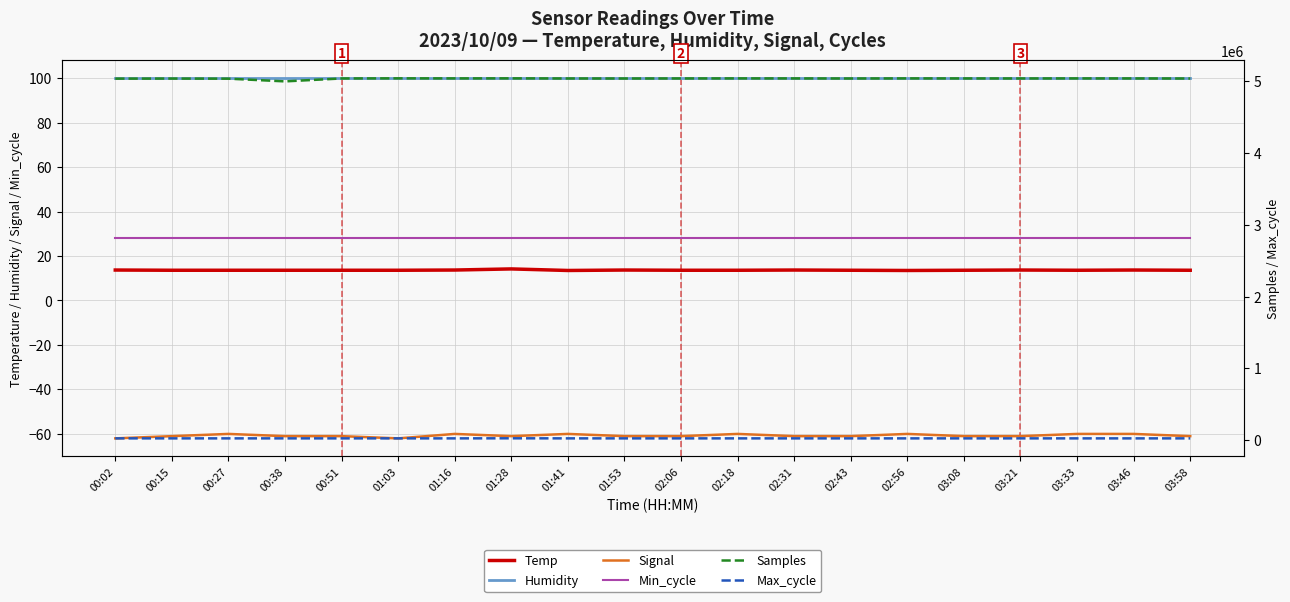

What is the approximate value of Min_cycle at 03:46?

28.0